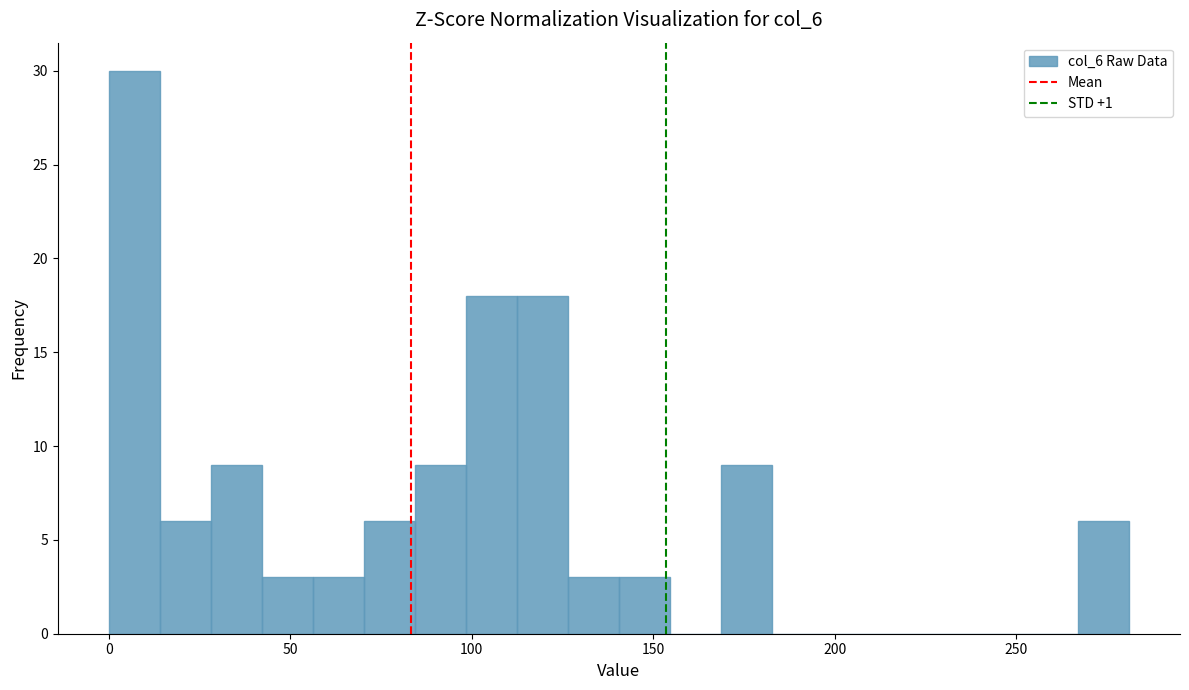

Around what value on the x-axis is the tallest bar? Give the approximate position of its centre, as read against the axis.

5